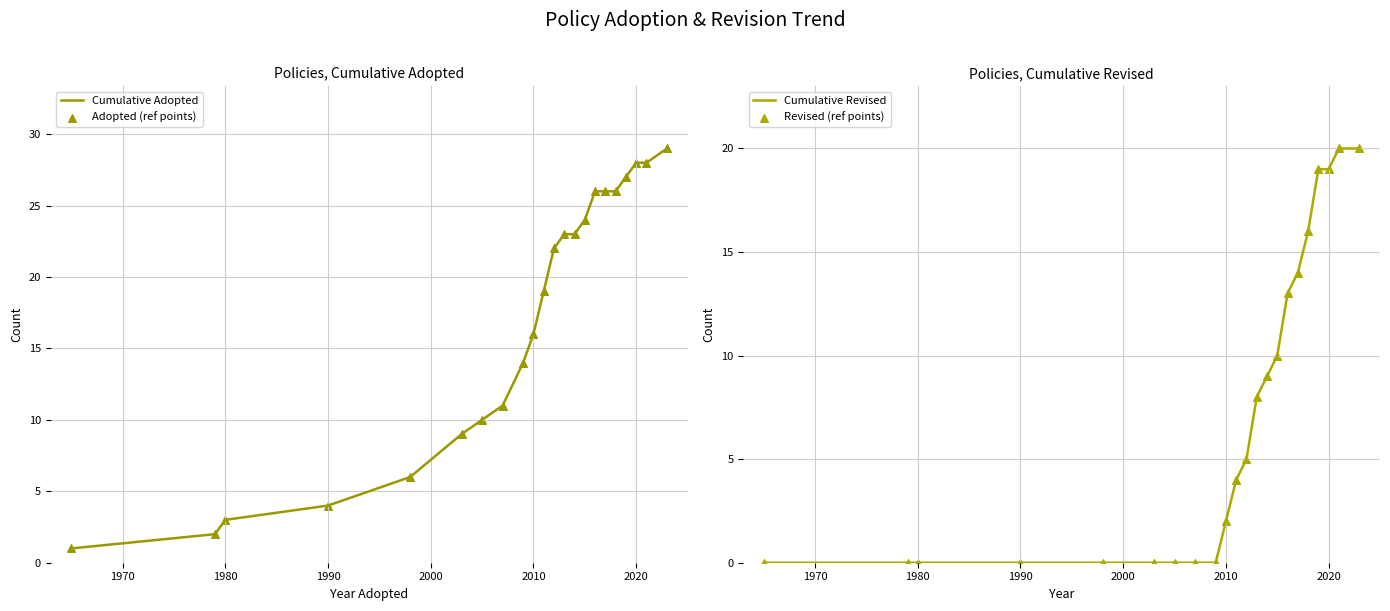

What are all the series names shown in the legend?

Cumulative Adopted, Adopted (ref points), Cumulative Revised, Revised (ref points)